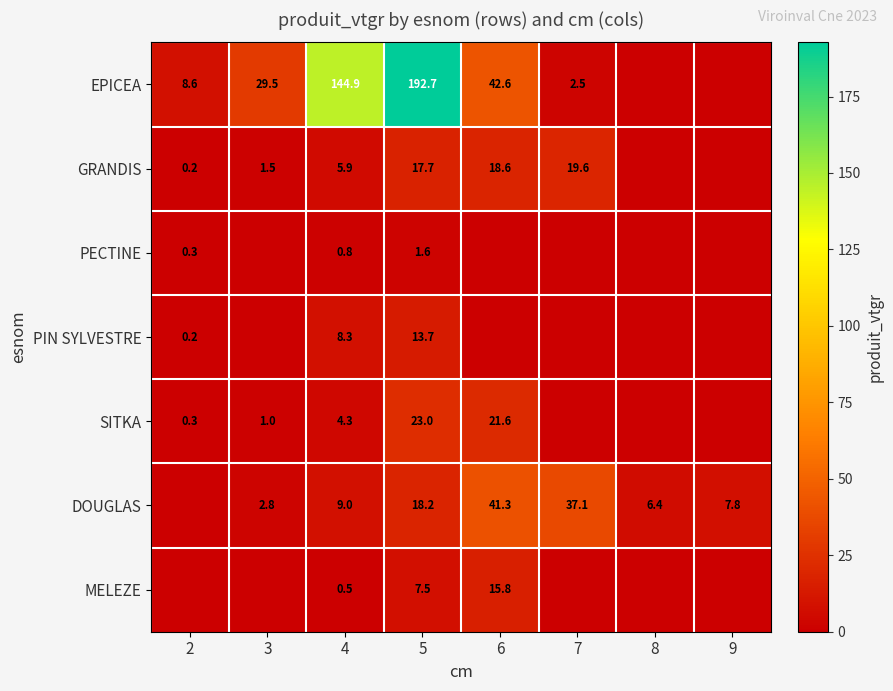

Rank the series at 5 from lowest to highest value.

PECTINE, MELEZE, PIN SYLVESTRE, GRANDIS, DOUGLAS, SITKA, EPICEA